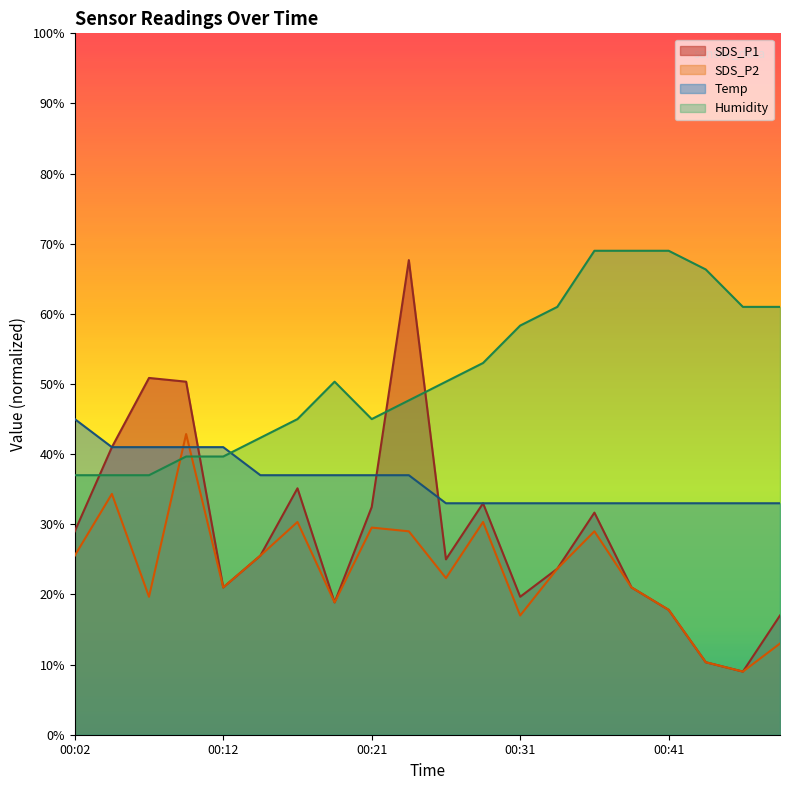

Where is Temp nearest to the value 38?

00:14